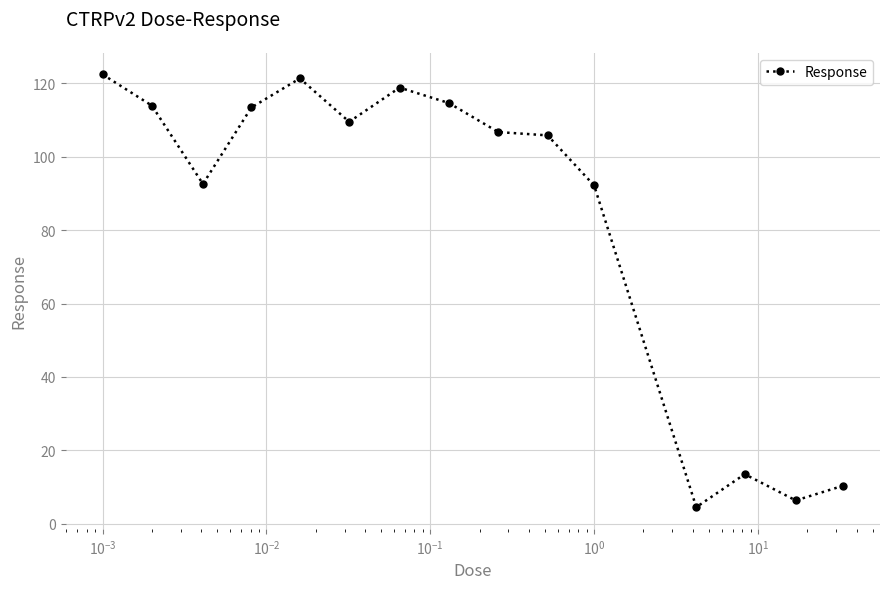

True or false: the data has more than 1 interior local peaks.

True